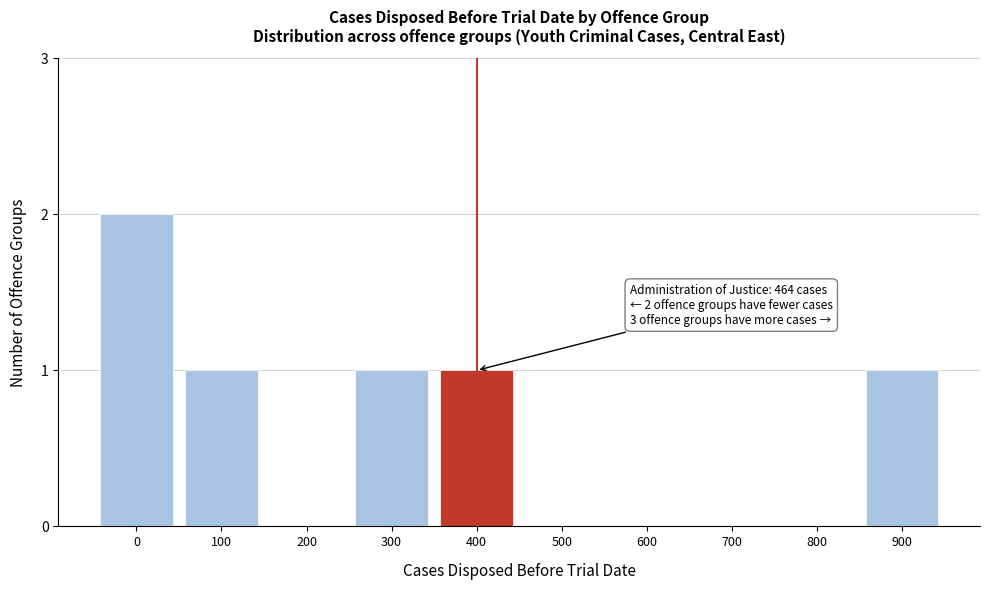

Reading left to right, extract all data points from this chart.

0=2	100=1	200=0	300=1	400=1	500=0	600=0	700=0	800=0	900=1